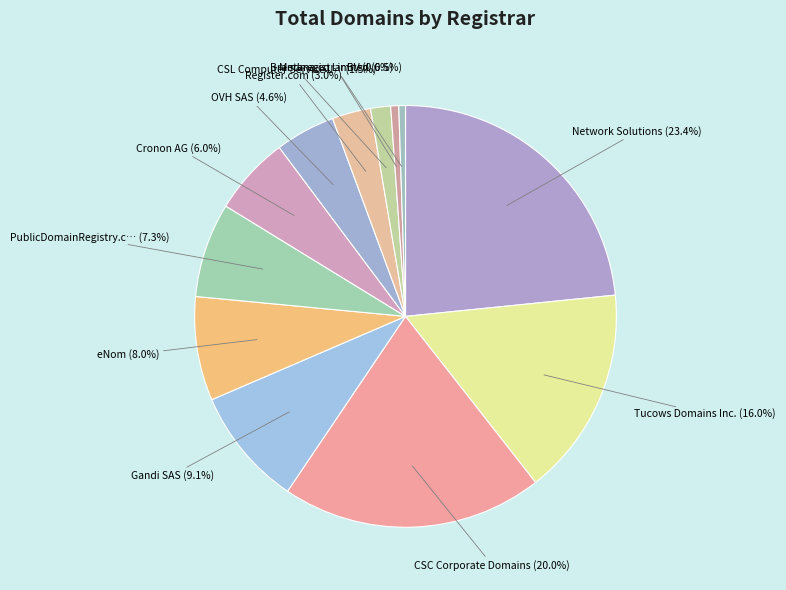

How many segments does this pie chart have?

12